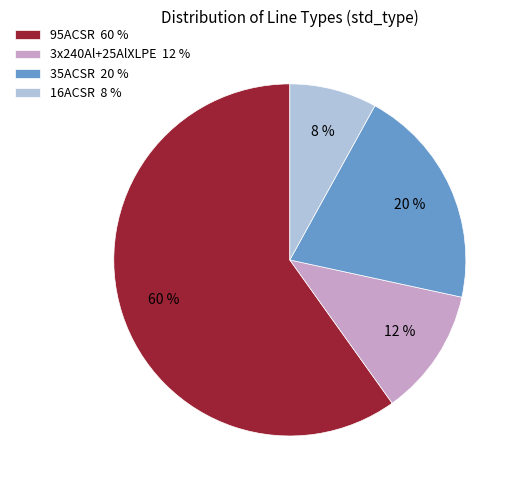

Which category has the smallest portion of the pie?

16ACSR